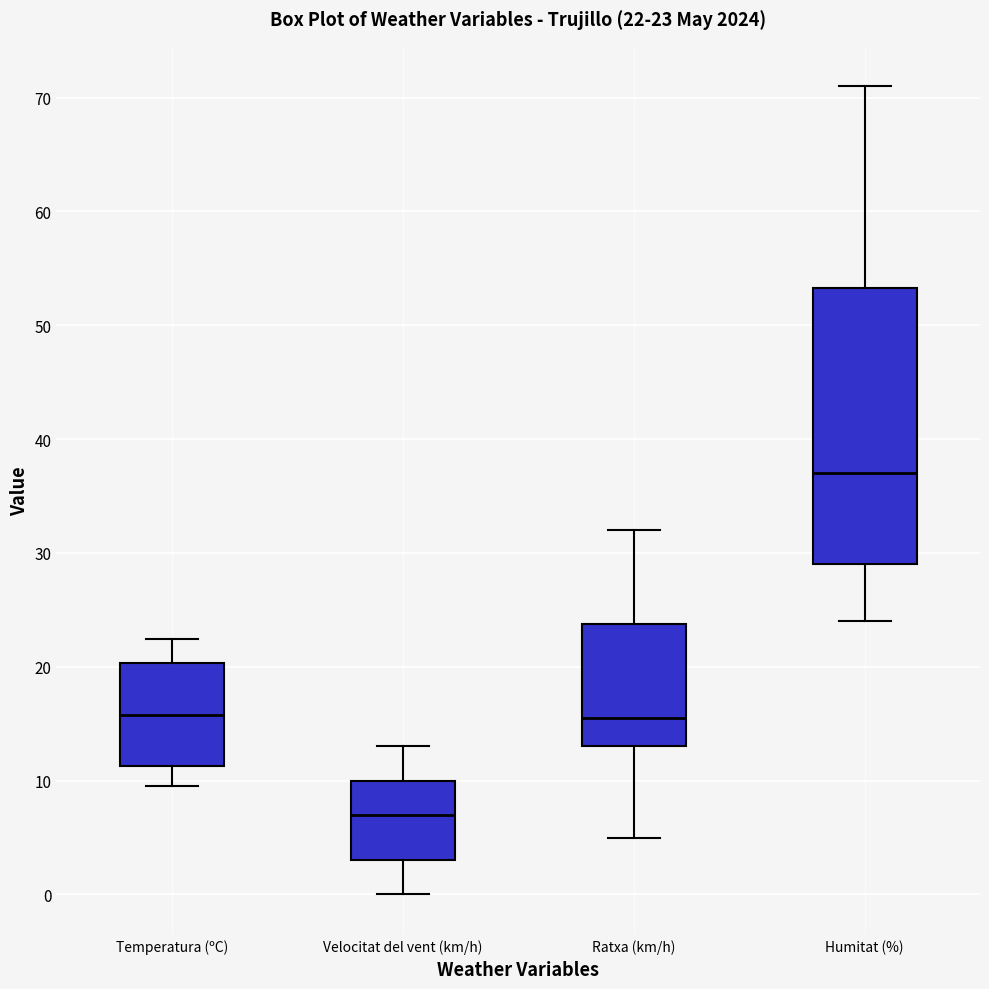

Which box has the lowest median line?

Velocitat del vent (km/h)